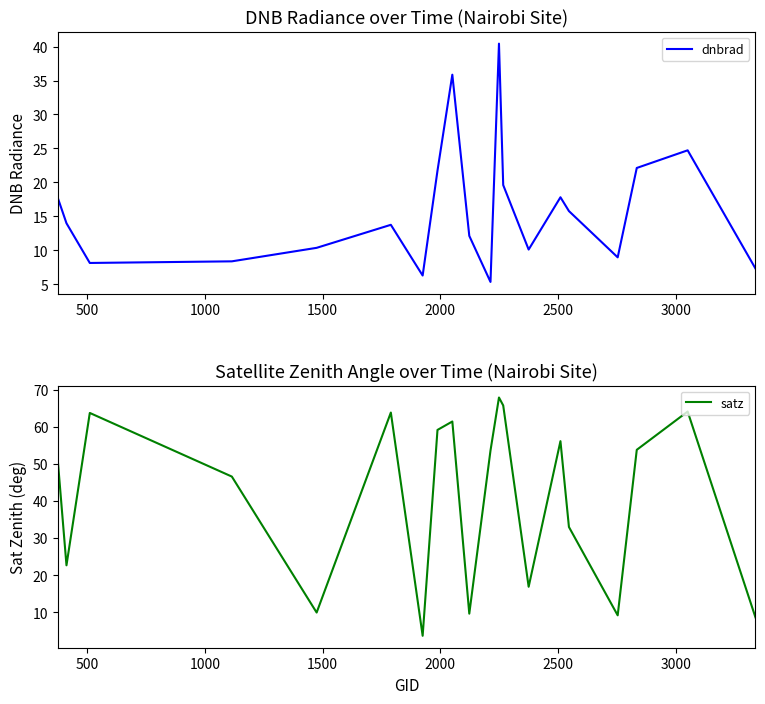

At how many categories does at least one series exceed 28?

13